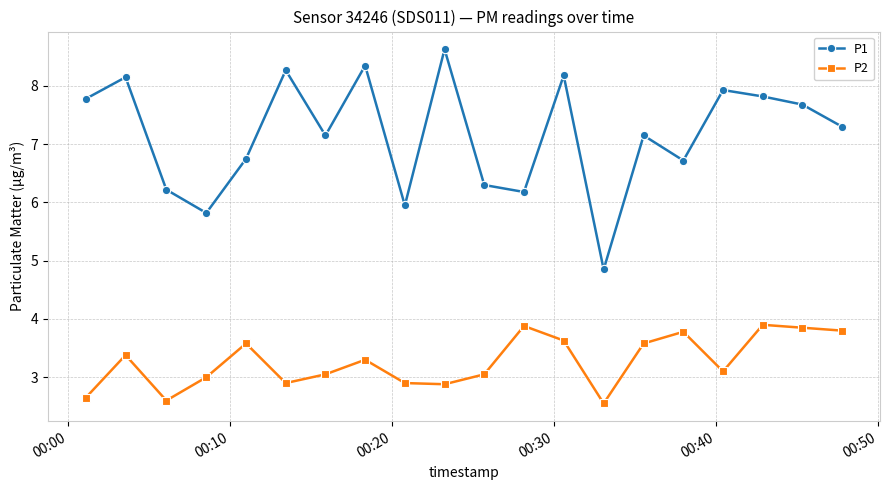

What is the maximum value shown in the chart?

8.6